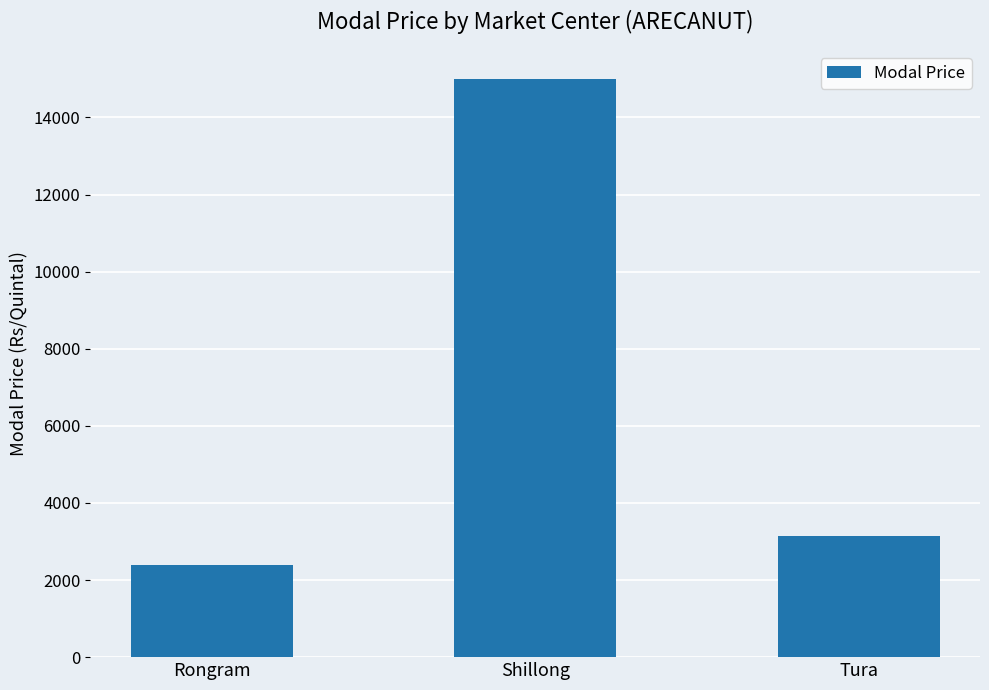

Reading left to right, transcribe all the data shown in this chart.

2400	15000	3150